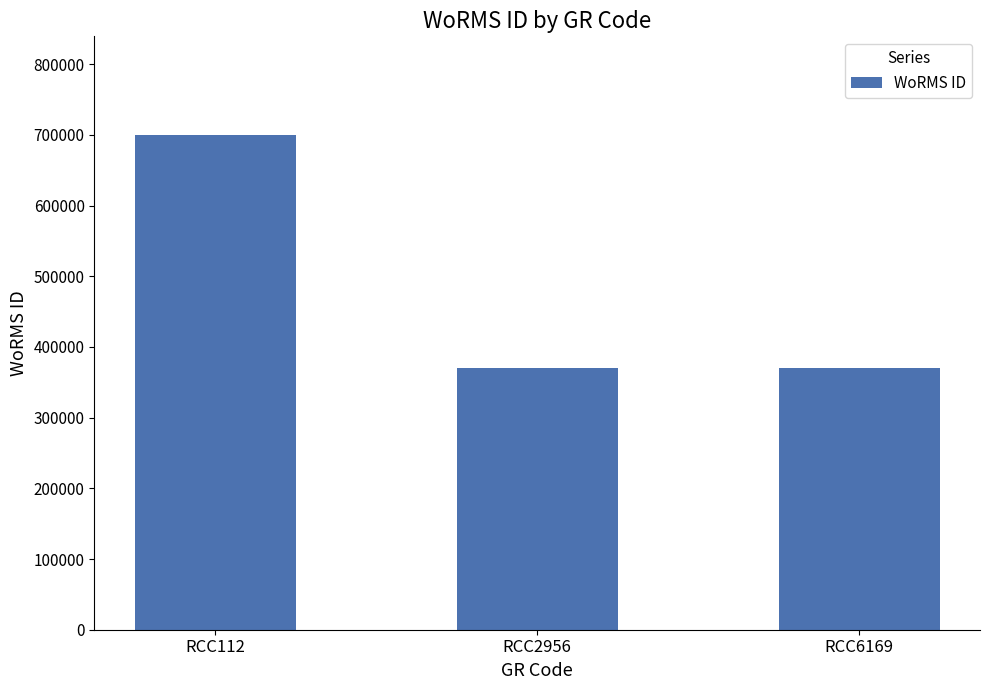

Approximately how many times larger is the value at RCC112 compared to RCC2956?

1.9